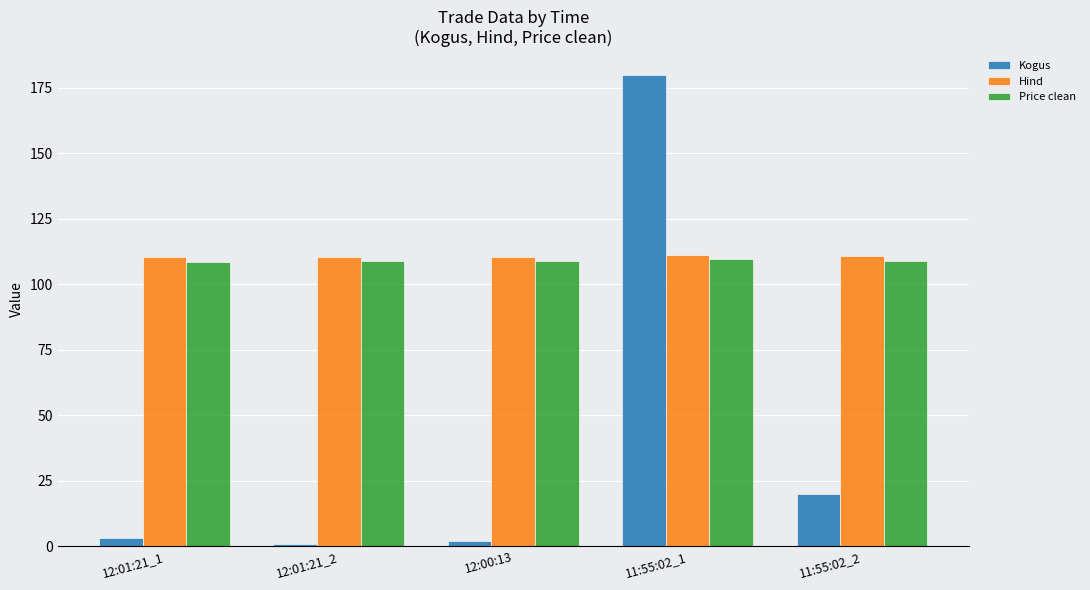

What is the smallest value displayed?

1.0